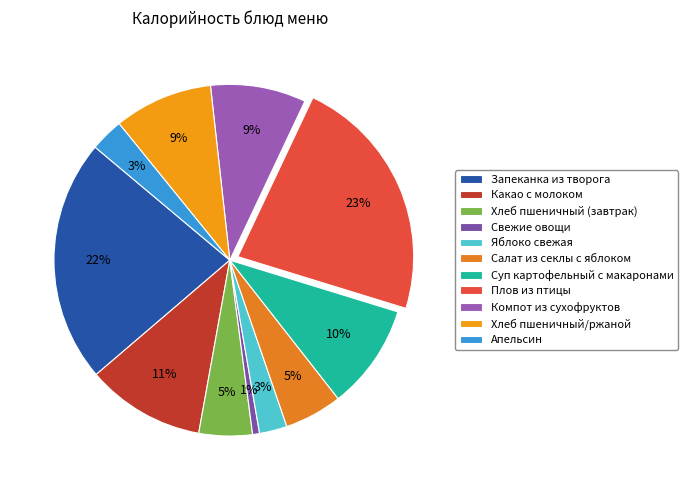

How many segments does this pie chart have?

11